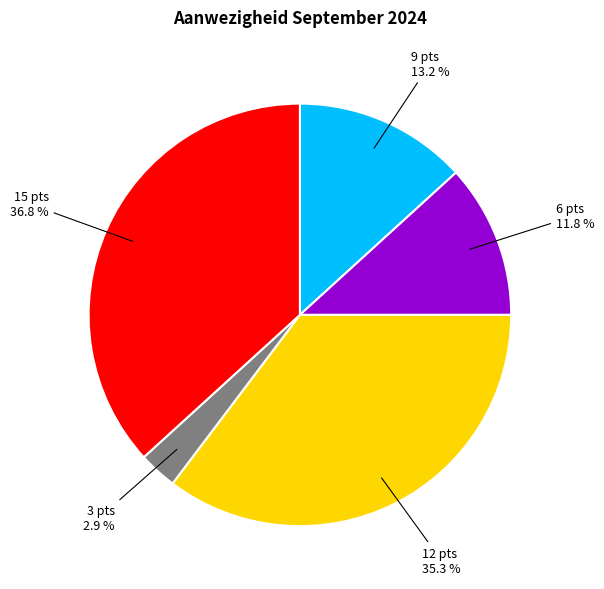

What percentage do 12 pts and 6 pts together represent?

47.1%